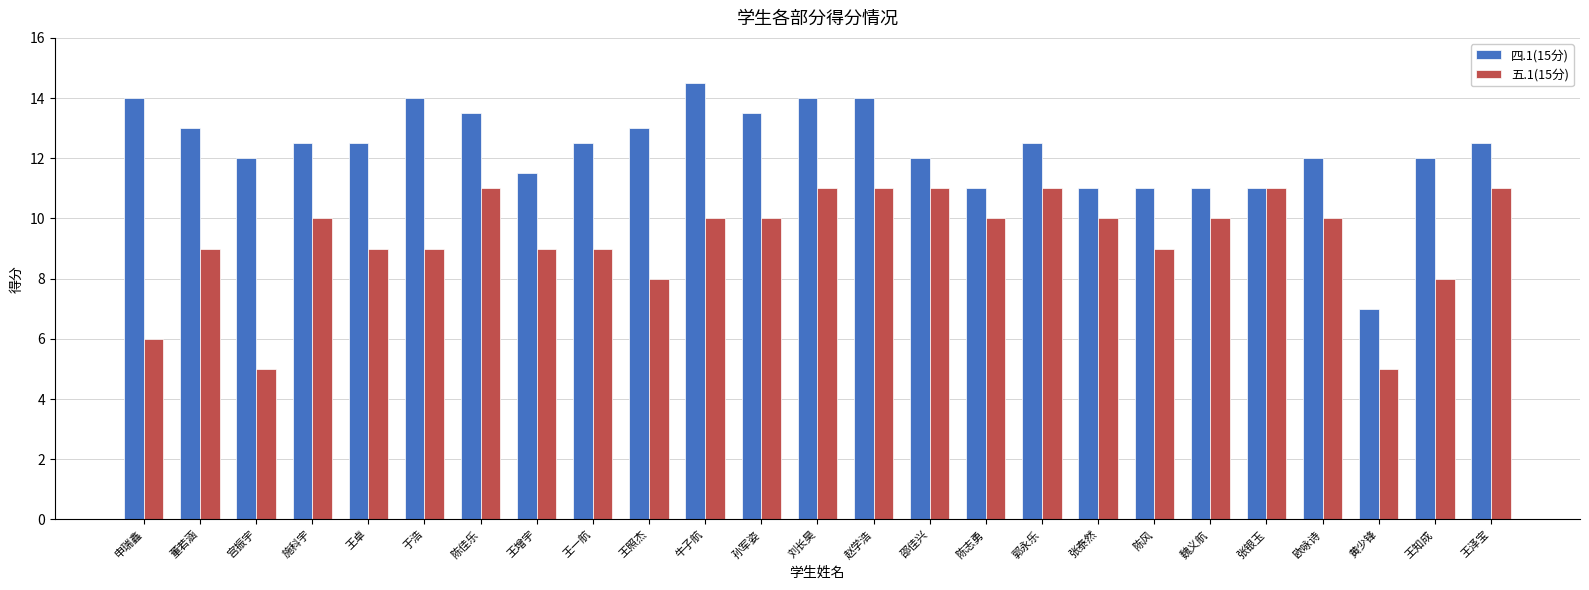

List the series in order of their overall mean, lowest first.

五.1(15分), 四.1(15分)